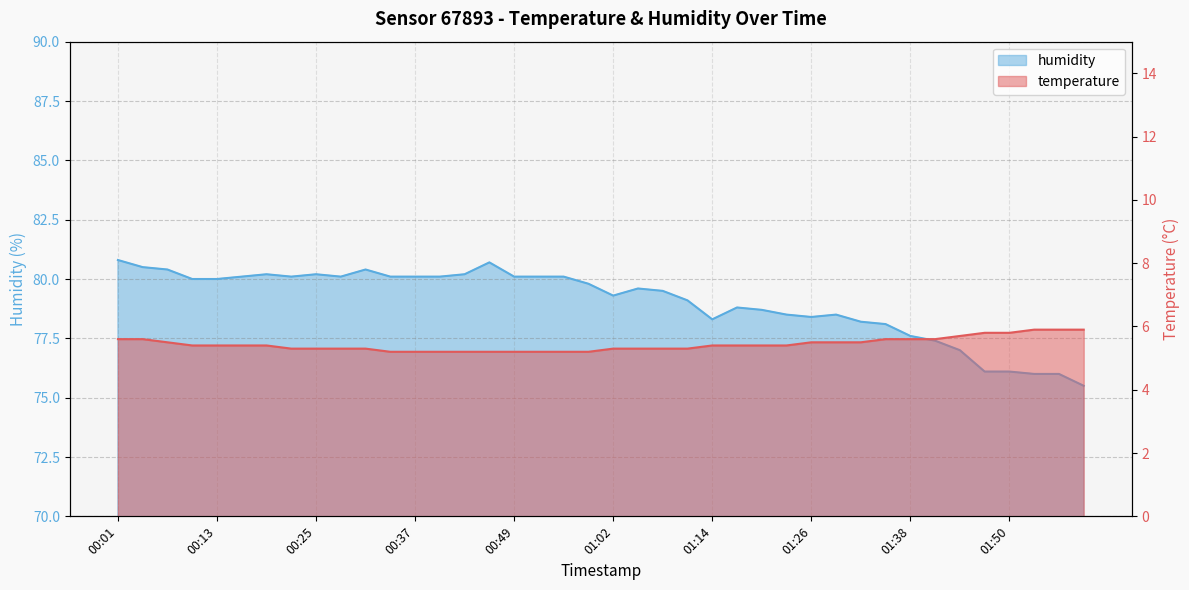

What is the label of the 7th point from the left?

00:19